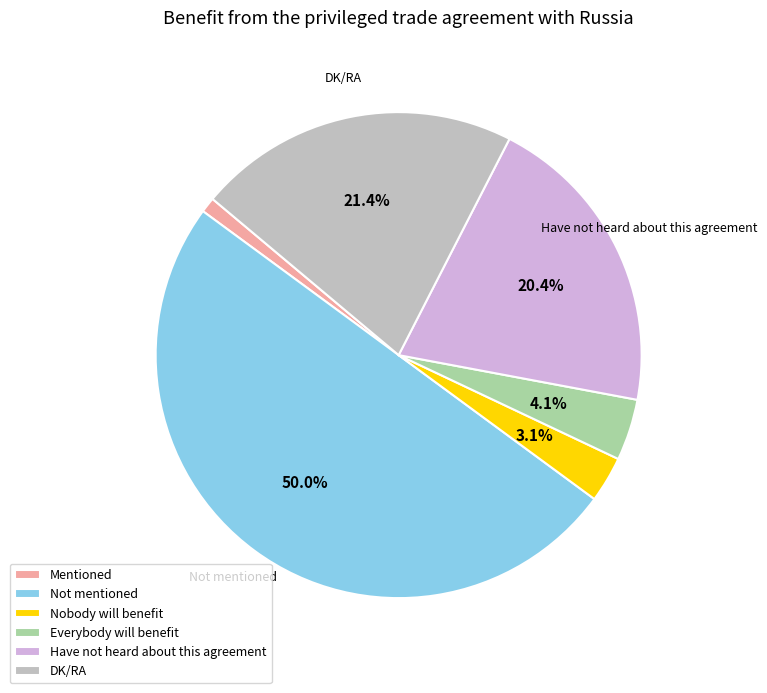

Is DK/RA the majority of the pie?

No